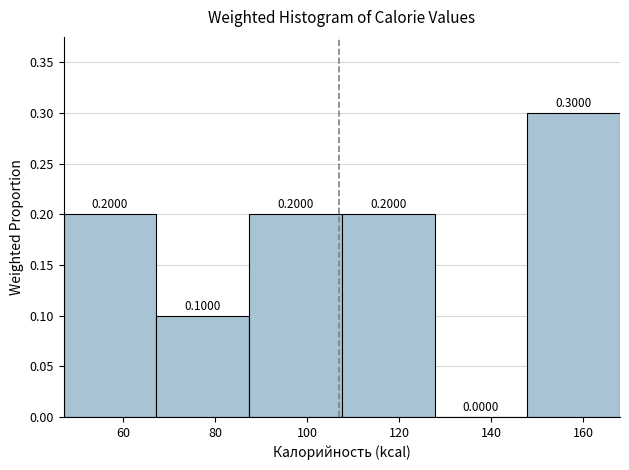

Reading left to right, transcribe this chart: for each bar, give the range it covers on the x-axis and its height. The bar edges are not printed on the chart, so give them approximately, as read against the axis.

48 to 68: 0.2000
68 to 88: 0.1000
88 to 108: 0.2000
108 to 128: 0.2000
128 to 148: 0.0000
148 to 168: 0.3000